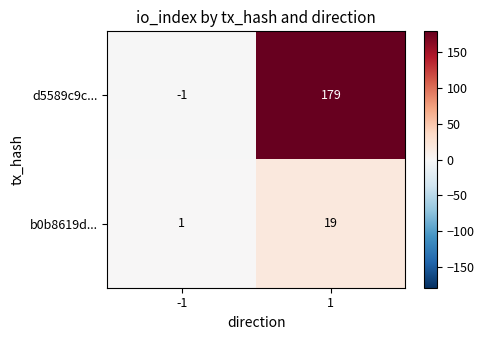

The d5589c9c... series shows -1 at -1. True or false?

True